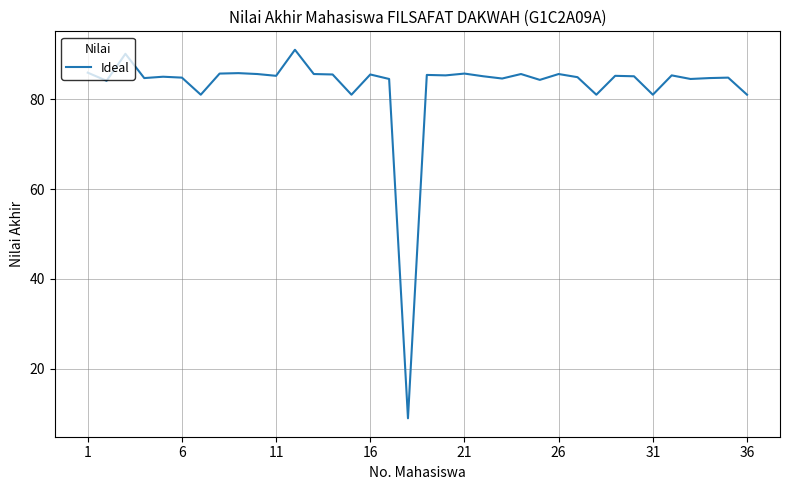

What is the smallest value displayed?

9.0